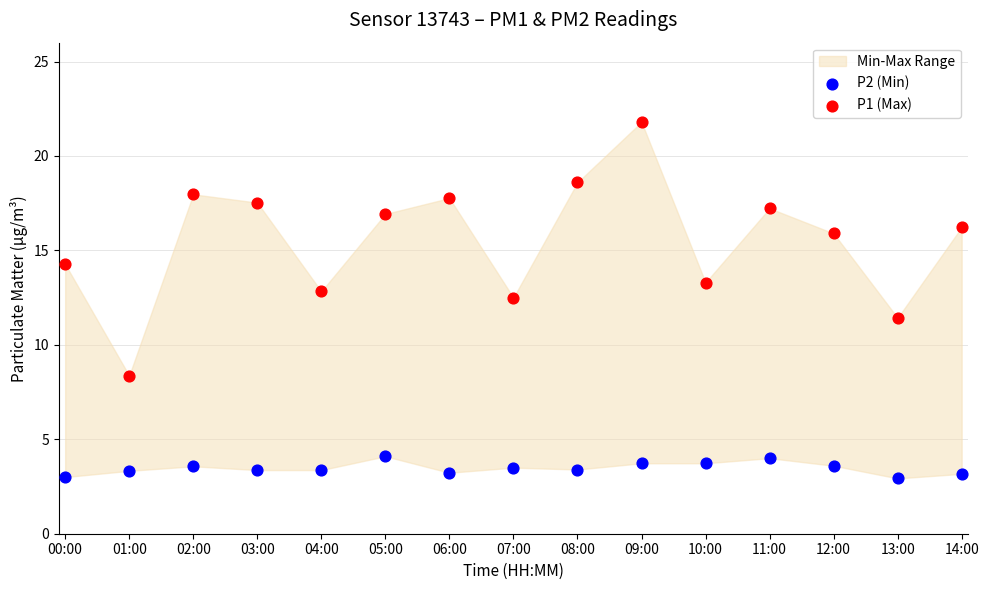

Which series reaches the maximum Y coordinate?

P1 (Max)